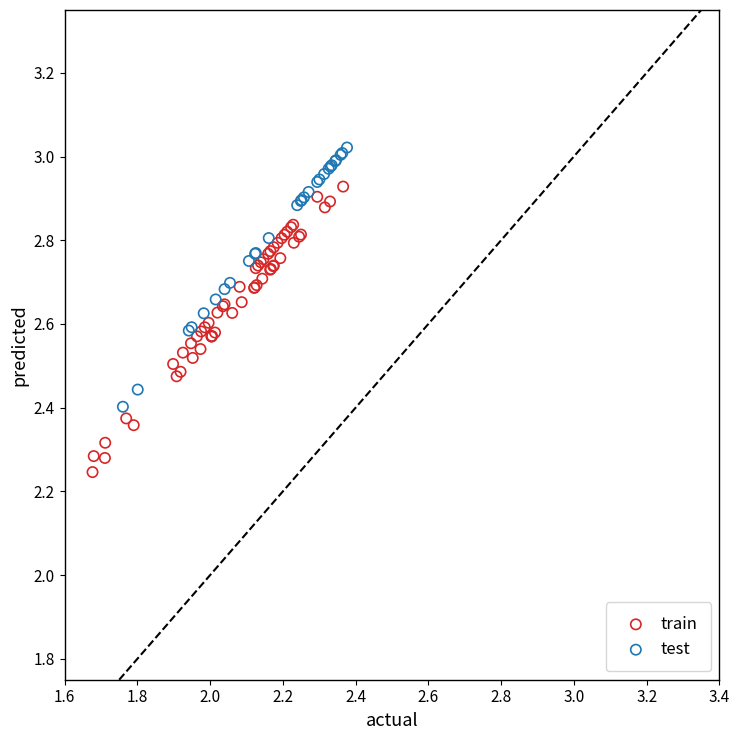

Which series contains the highest Y value?

test